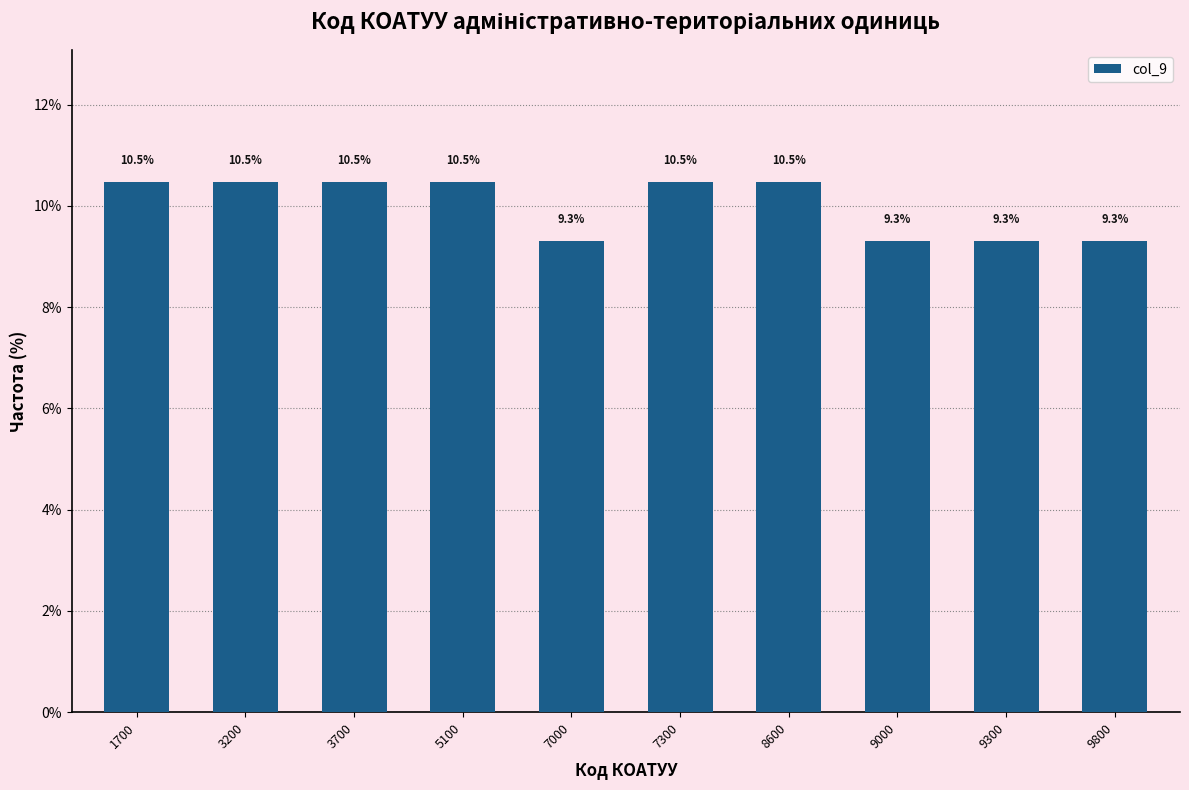

Reading right to left, extract all data points from this chart.

9.3	9.3	9.3	10.5	10.5	9.3	10.5	10.5	10.5	10.5